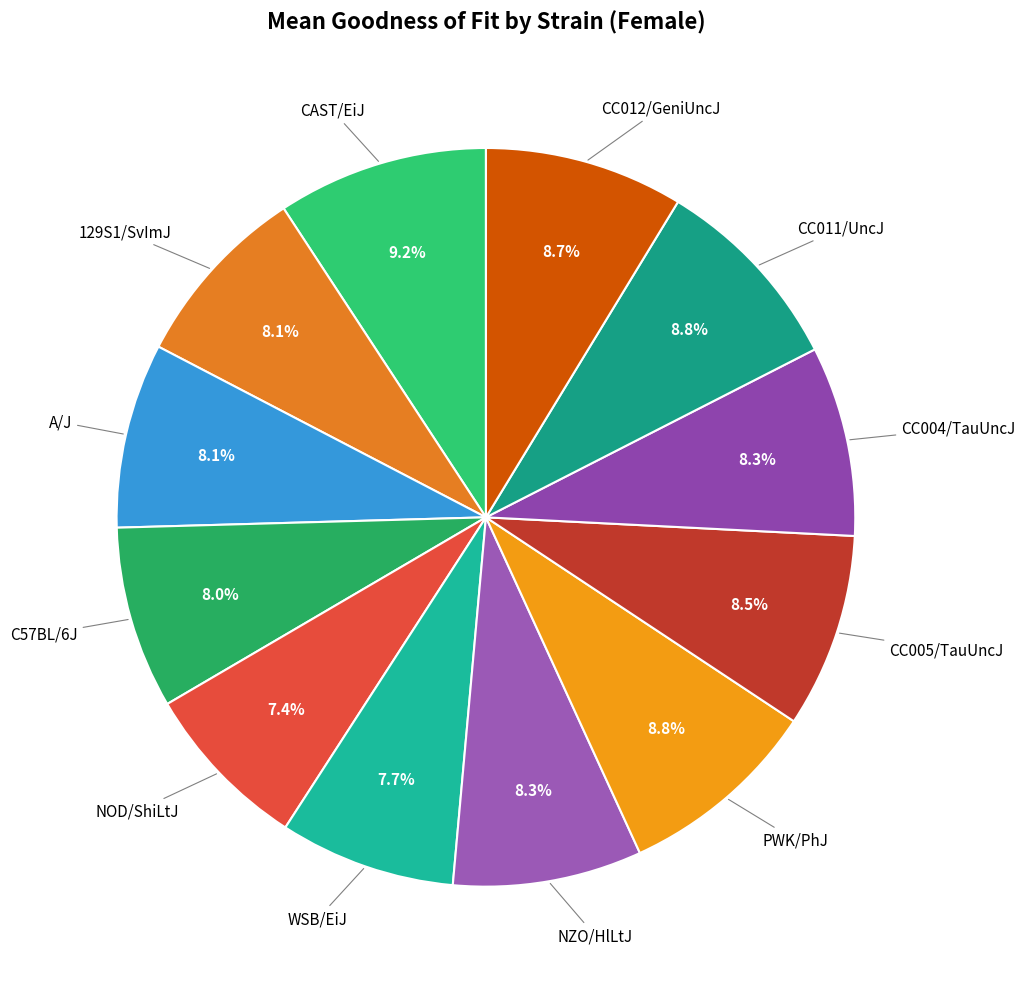

What is the largest slice in the pie chart?

CAST/EiJ